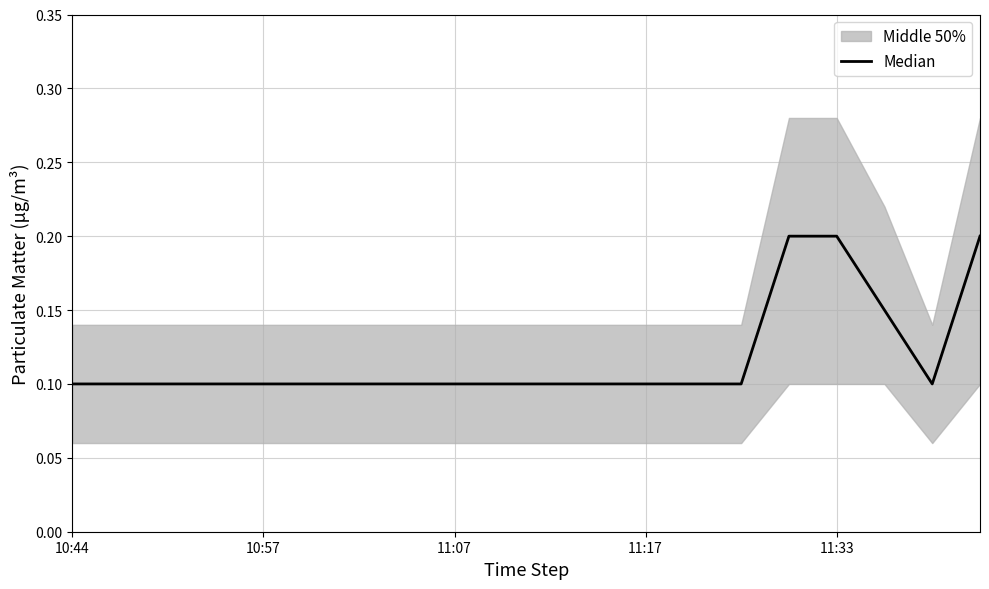

At which label is the value closest to 0?

10:44